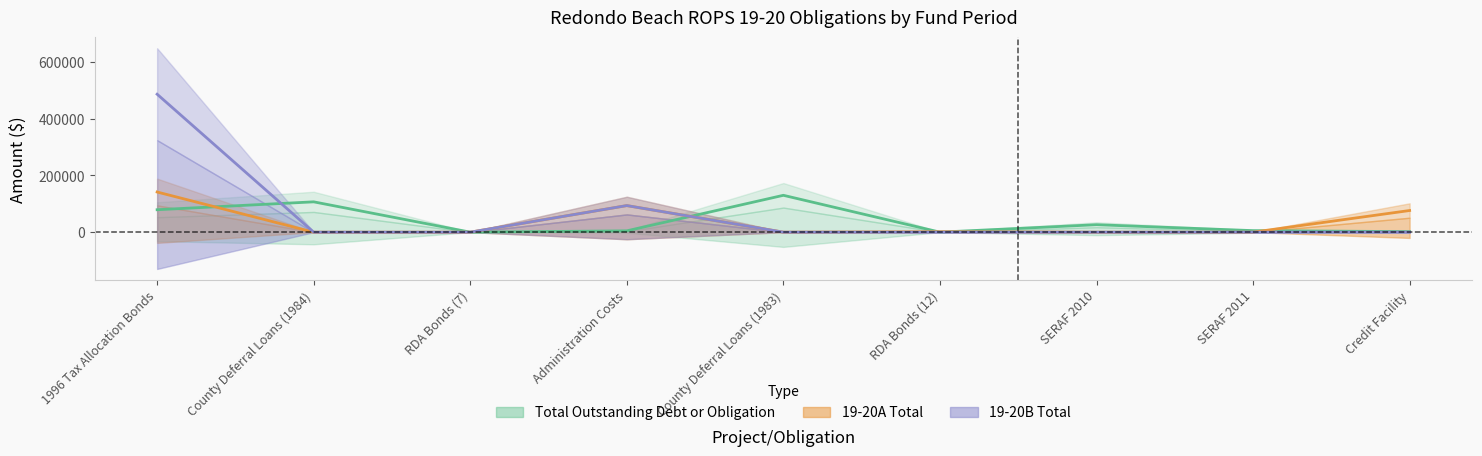

Which series ends up on top after the final intersection of 19-20B Total and Total Outstanding Debt or Obligation?

Total Outstanding Debt or Obligation